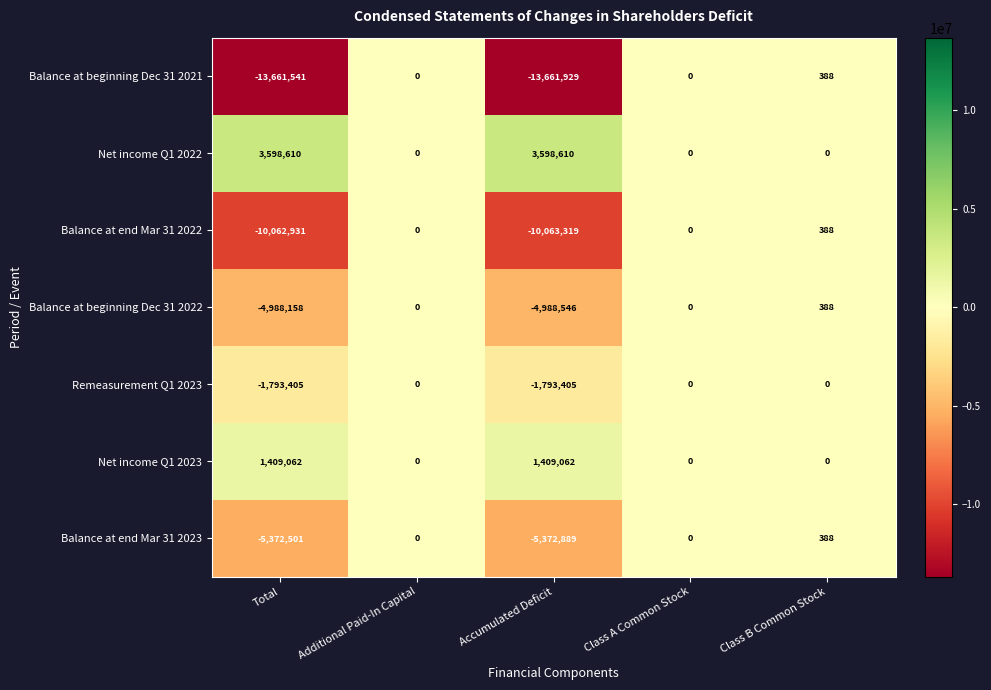

Which label corresponds to the smallest value in the chart?

Accumulated Deficit